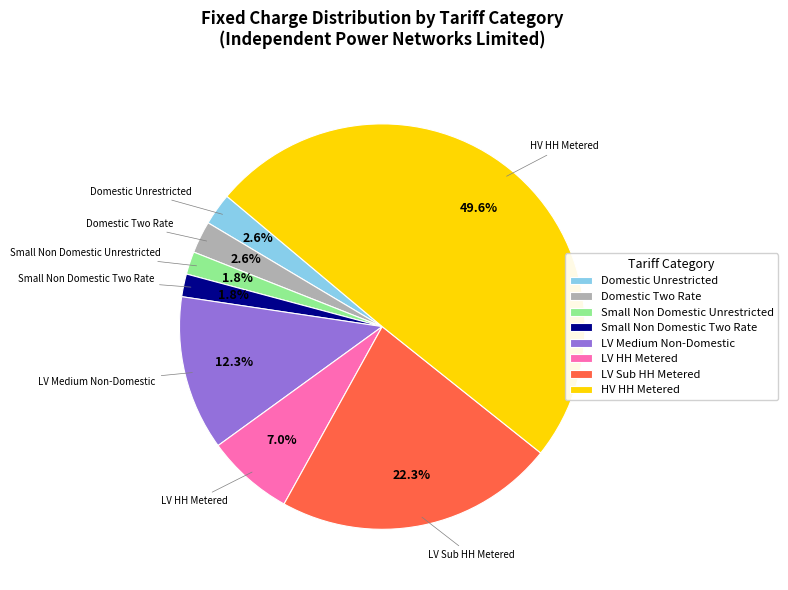

Which has a higher value, HV HH Metered or LV Medium Non-Domestic?

HV HH Metered